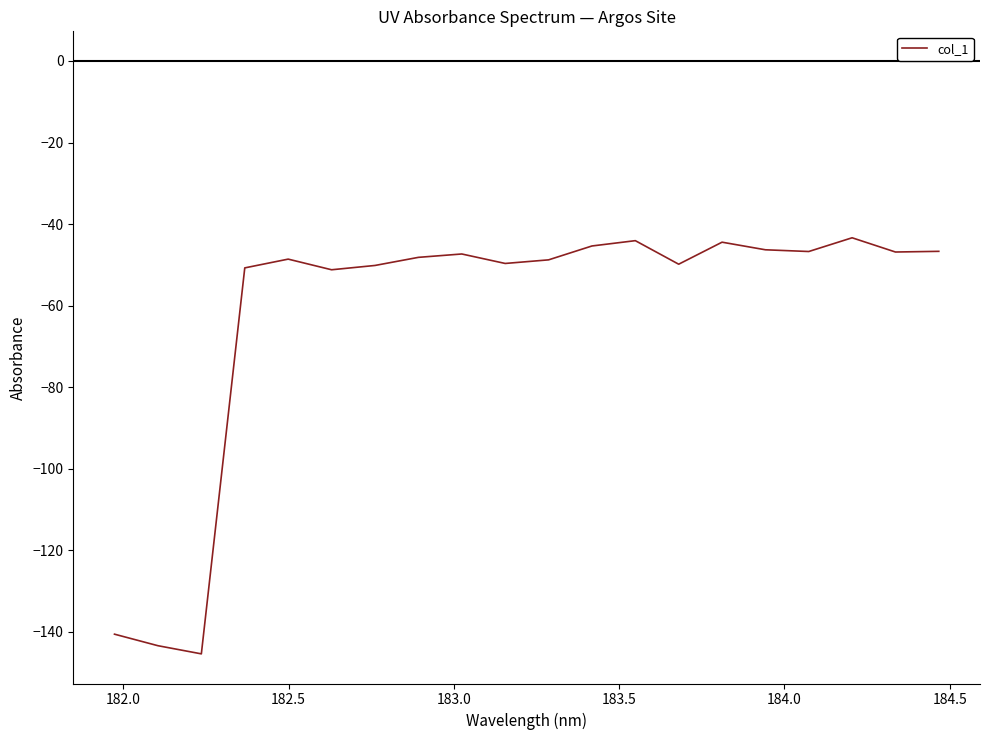

What is the smallest value displayed?

-145.4